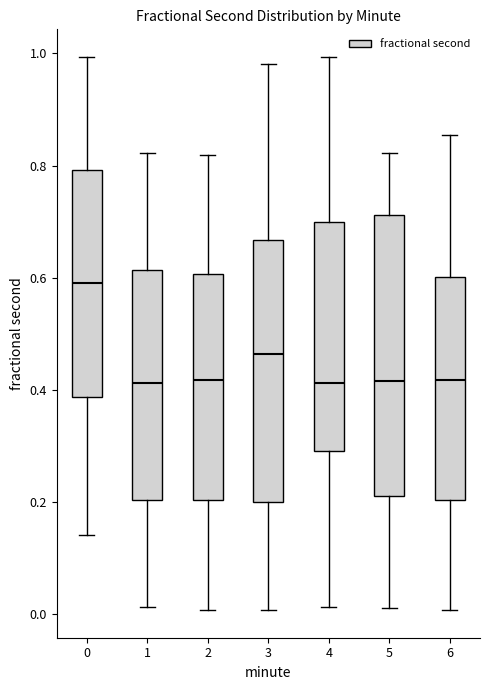

Reading left to right, read every box against the y-axis: the position of its median line, the range the box covers, and the ends of its whiskers. The values are not printed on the chart, so give them approximately, as read against the axis.

0: median 0.58, box 0.38 to 0.80, whiskers 0.14 to 1.00
1: median 0.42, box 0.20 to 0.62, whiskers 0.02 to 0.82
2: median 0.42, box 0.20 to 0.60, whiskers 0.00 to 0.82
3: median 0.46, box 0.20 to 0.66, whiskers 0.00 to 0.98
4: median 0.42, box 0.30 to 0.70, whiskers 0.02 to 1.00
5: median 0.42, box 0.22 to 0.72, whiskers 0.02 to 0.82
6: median 0.42, box 0.20 to 0.60, whiskers 0.00 to 0.86